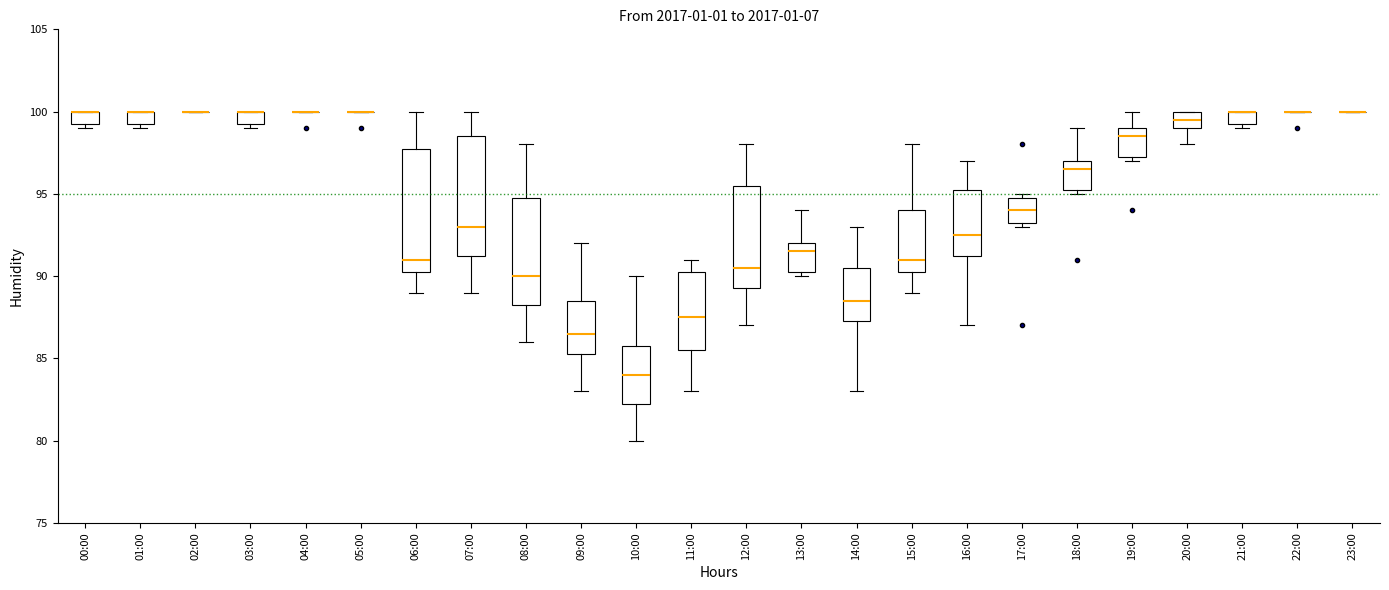

Reading left to right, read every box against the y-axis: the position of its median line, the range the box covers, and the ends of its whiskers. The values are not printed on the chart, so give them approximately, as read against the axis.

00:00: median 100.0 (drawn on the box's upper edge), box 99.5 to 100.0, whiskers 99.0 to 100.0
01:00: median 100.0 (drawn on the box's upper edge), box 99.5 to 100.0, whiskers 99.0 to 100.0
02:00: box collapsed to a line at 100.0, whiskers 100.0 to 100.0
03:00: median 100.0 (drawn on the box's upper edge), box 99.5 to 100.0, whiskers 99.0 to 100.0
04:00: box collapsed to a line at 100.0, whiskers 100.0 to 100.0
05:00: box collapsed to a line at 100.0, whiskers 100.0 to 100.0
06:00: median 91.0, box 90.5 to 98.0, whiskers 89.0 to 100.0
07:00: median 93.0, box 91.5 to 98.5, whiskers 89.0 to 100.0
08:00: median 90.0, box 88.5 to 95.0, whiskers 86.0 to 98.0
09:00: median 86.5, box 85.5 to 88.5, whiskers 83.0 to 92.0
10:00: median 84.0, box 82.5 to 86.0, whiskers 80.0 to 90.0
11:00: median 87.5, box 85.5 to 90.5, whiskers 83.0 to 91.0
12:00: median 90.5, box 89.5 to 95.5, whiskers 87.0 to 98.0
13:00: median 91.5, box 90.5 to 92.0, whiskers 90.0 to 94.0
14:00: median 88.5, box 87.5 to 90.5, whiskers 83.0 to 93.0
15:00: median 91.0, box 90.5 to 94.0, whiskers 89.0 to 98.0
16:00: median 92.5, box 91.5 to 95.5, whiskers 87.0 to 97.0
17:00: median 94.0, box 93.5 to 95.0, whiskers 93.0 to 95.0 (just above the box's upper edge)
18:00: median 96.5, box 95.5 to 97.0, whiskers 95.0 to 99.0
19:00: median 98.5, box 97.5 to 99.0, whiskers 97.0 to 100.0
20:00: median 99.5, box 99.0 to 100.0, whiskers 98.0 to 100.0
21:00: median 100.0 (drawn on the box's upper edge), box 99.5 to 100.0, whiskers 99.0 to 100.0
22:00: box collapsed to a line at 100.0, whiskers 100.0 to 100.0
23:00: box collapsed to a line at 100.0, whiskers 100.0 to 100.0